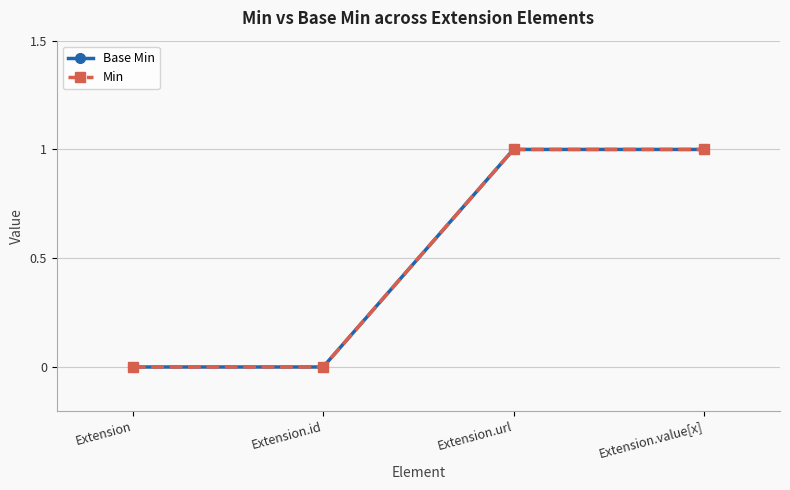

True or false: Min and Base Min intersect in this chart.

False